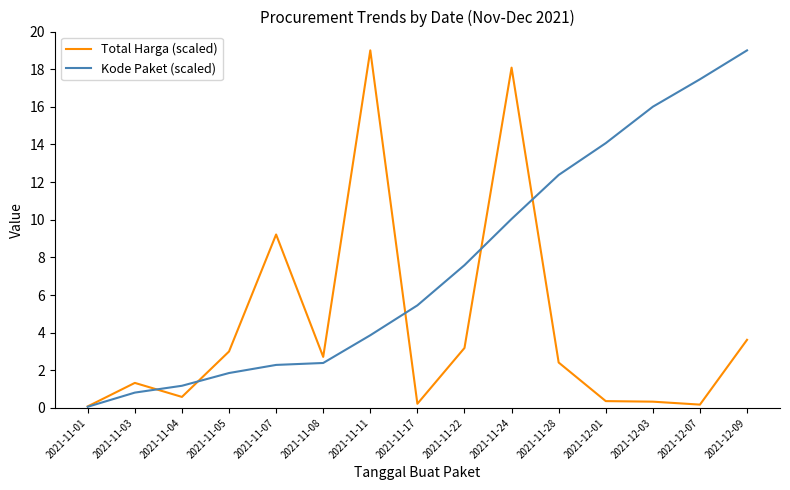

What position from the left is 2021-11-28?

11